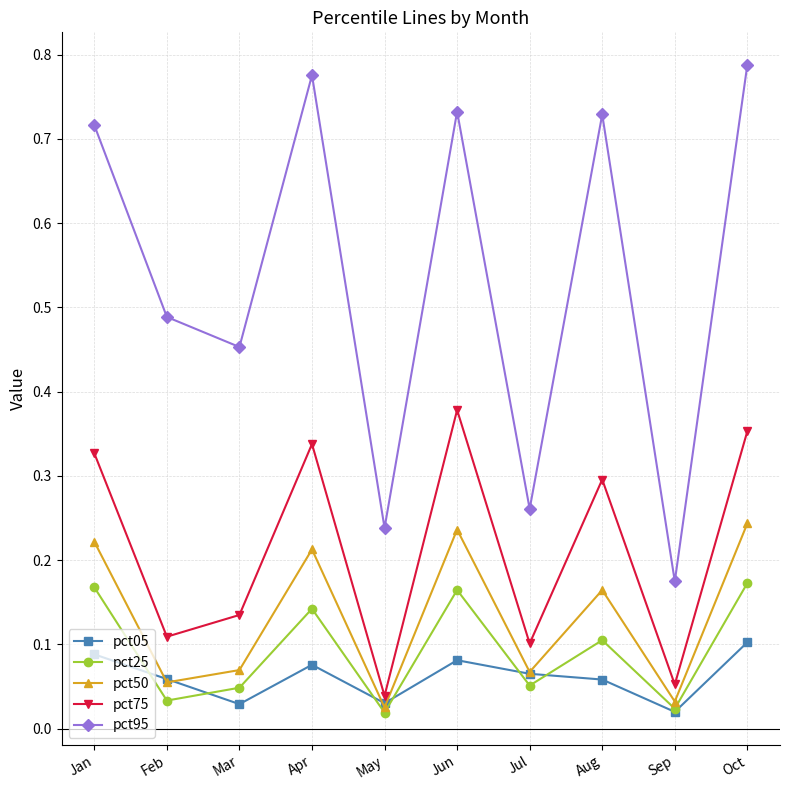

At which category is the sum across all series the highest?

Oct